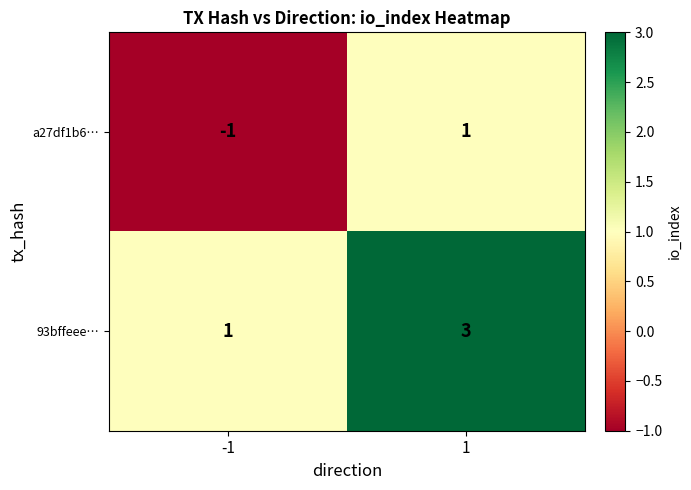

What is the maximum value shown in the chart?

3